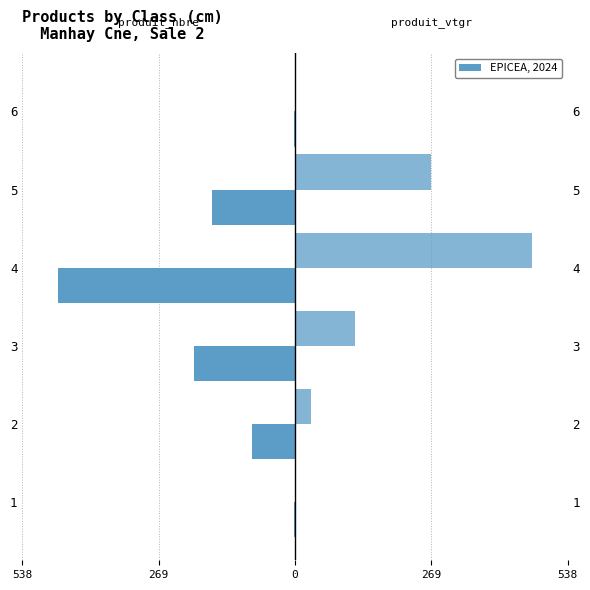

What is the sum of the produit_vtgr values at 4 and 2?

499.7